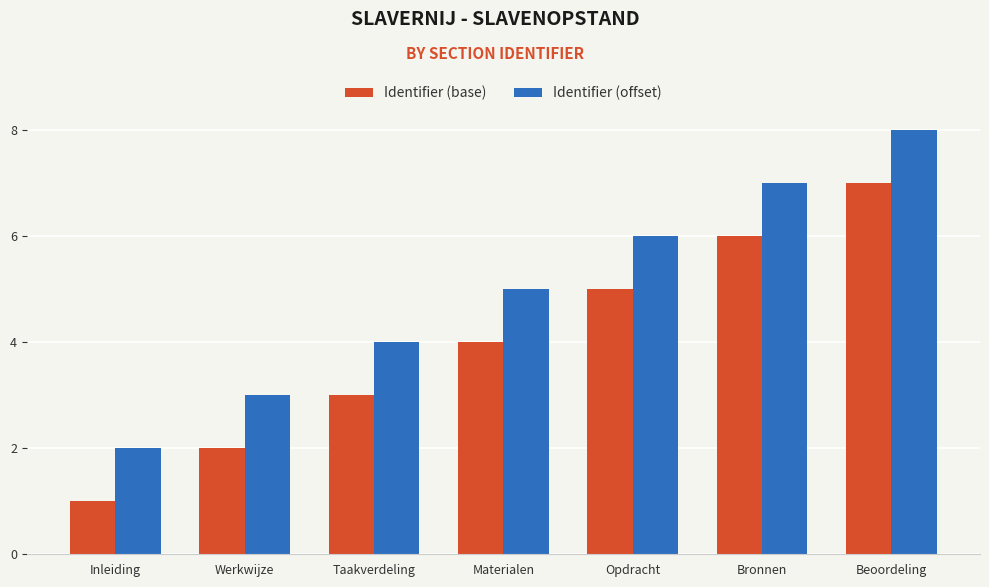

List the series in order of their overall mean, lowest first.

Identifier (base), Identifier (offset)